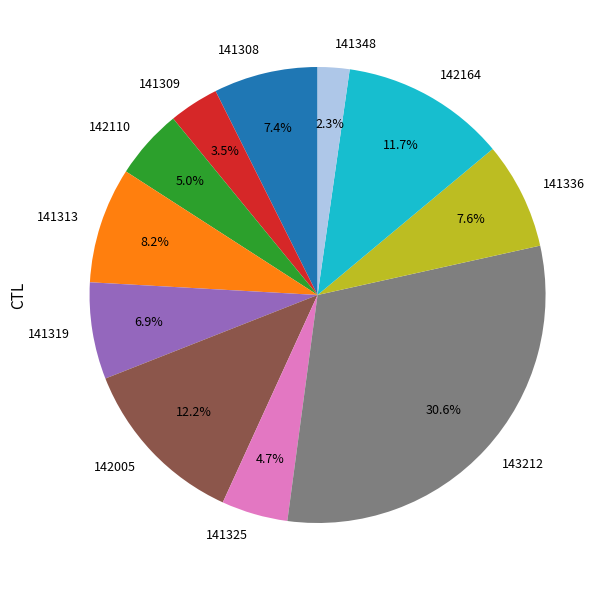

Which slice is the largest?

143212